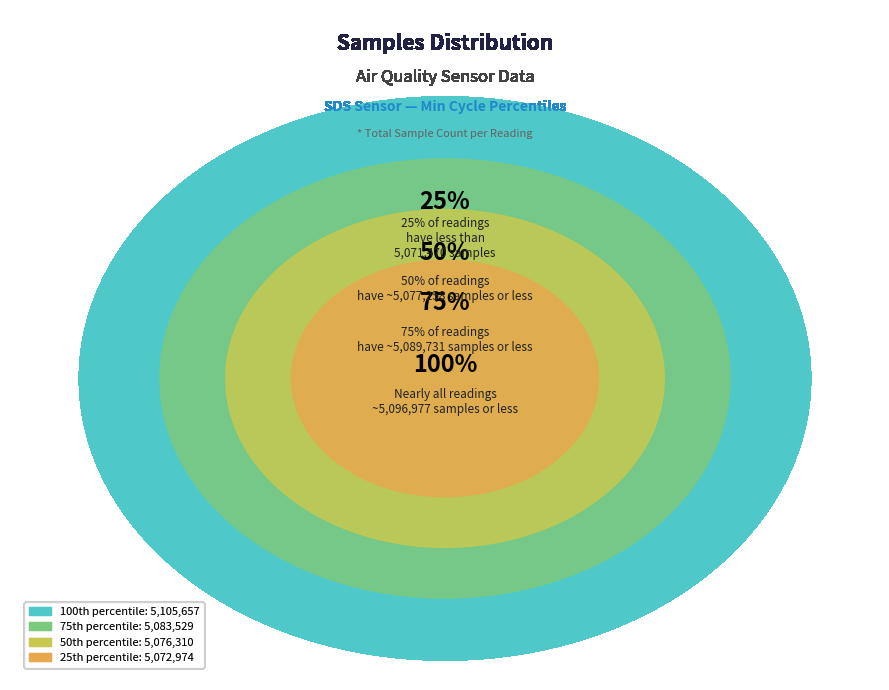

True or false: 26 accounts for 1% of the total.

False